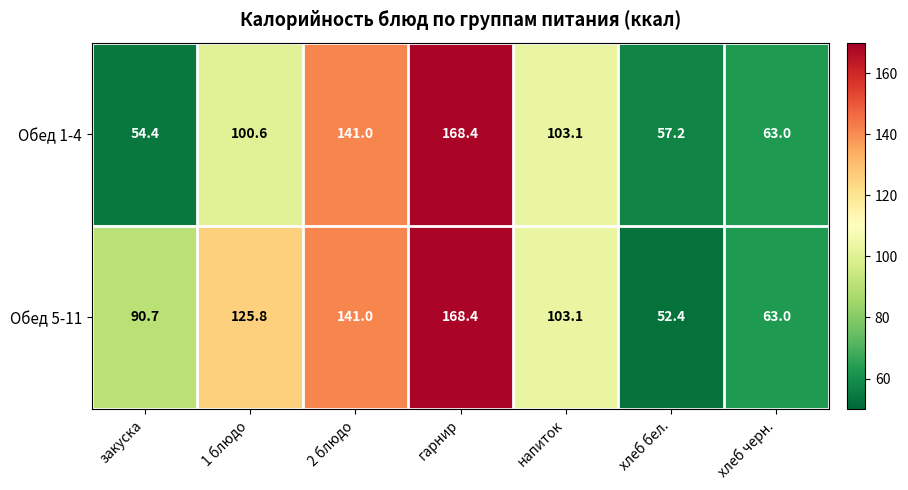

What is the smallest value displayed?

52.4